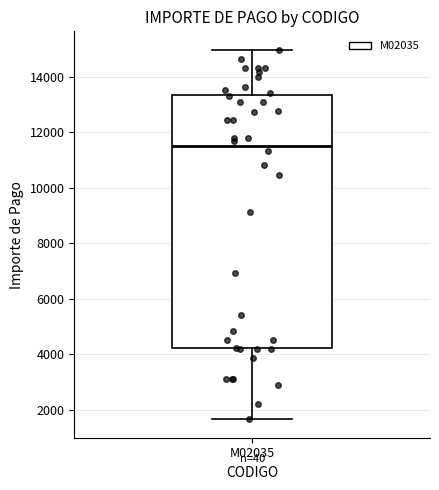

Read this box plot against the y-axis: the position of the median line, the range covered by the box, and the ends of both whiskers. The values are not printed on the chart, so give them approximately, as read against the axis.

median 11600, box 4200 to 13400, whiskers 1600 to 15000